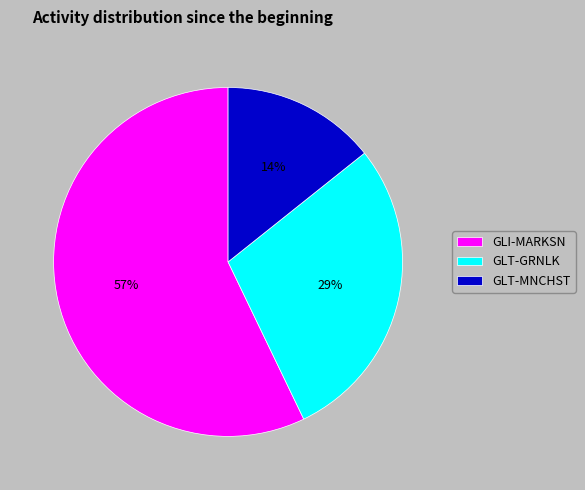

How many slices are in this pie chart?

3